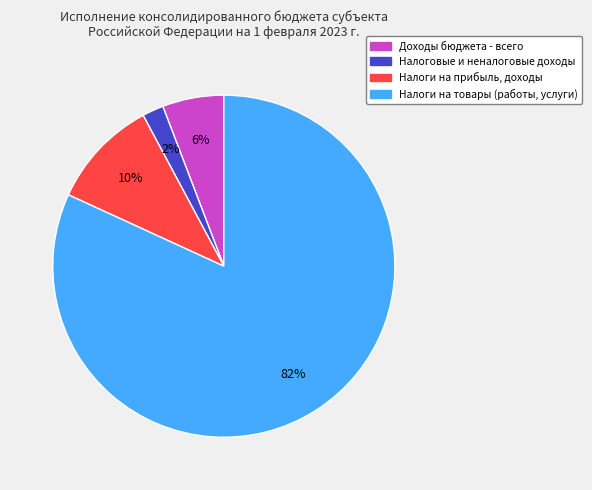

To the nearest percent, what is the difference between the largest and smallest slice percentages?

80%